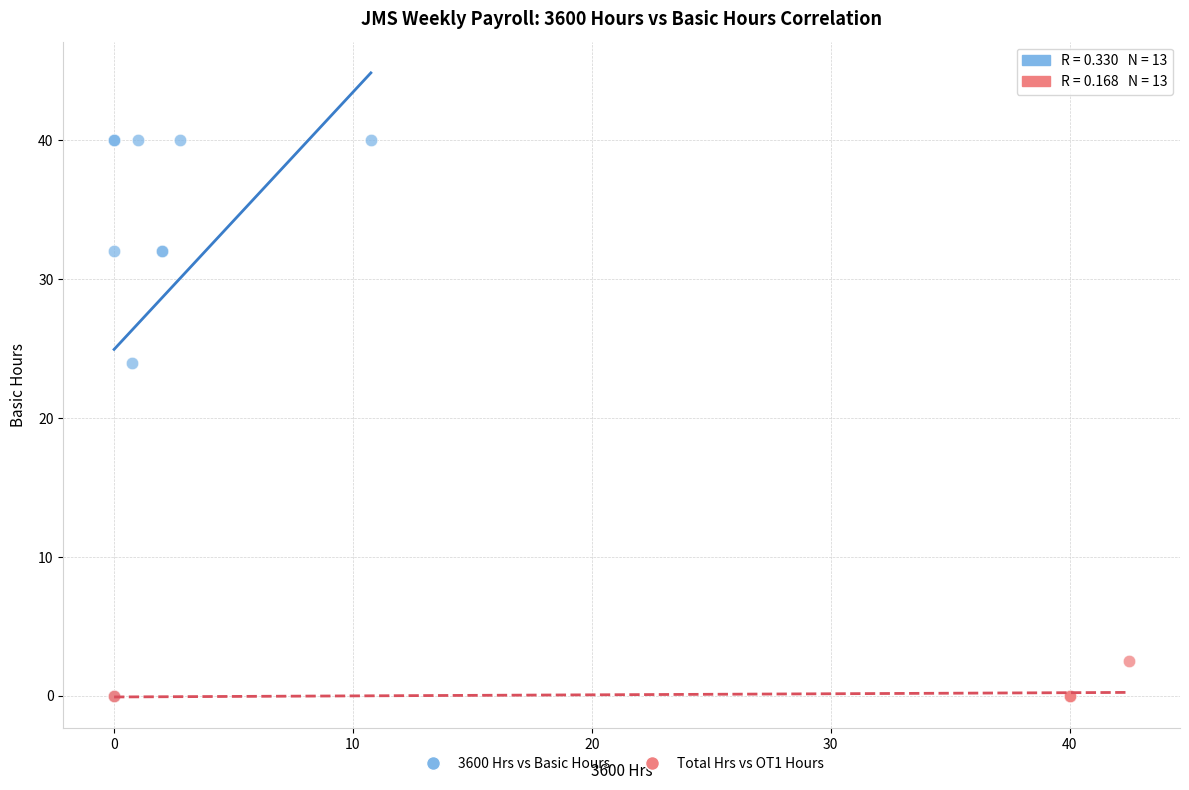

Which series has the largest Y range (max minus min)?

3600 Hrs vs Basic Hours